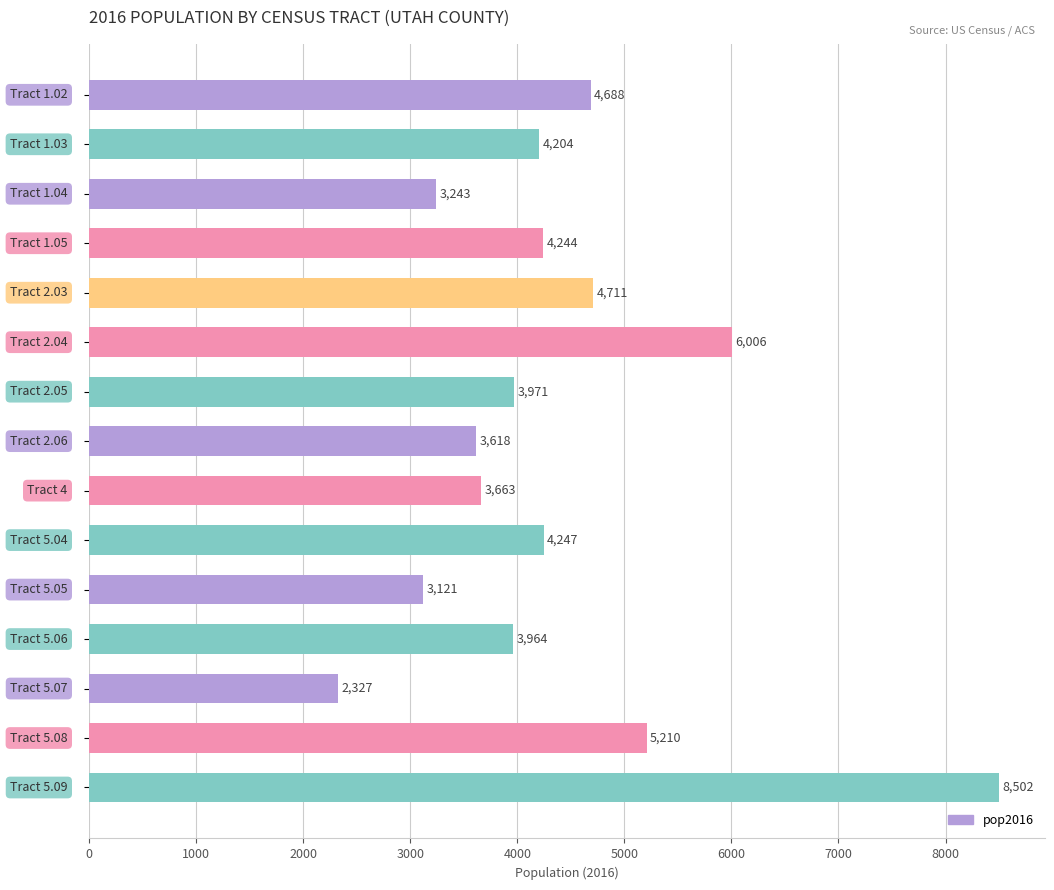

What is the minimum value shown in the chart?

2327.3